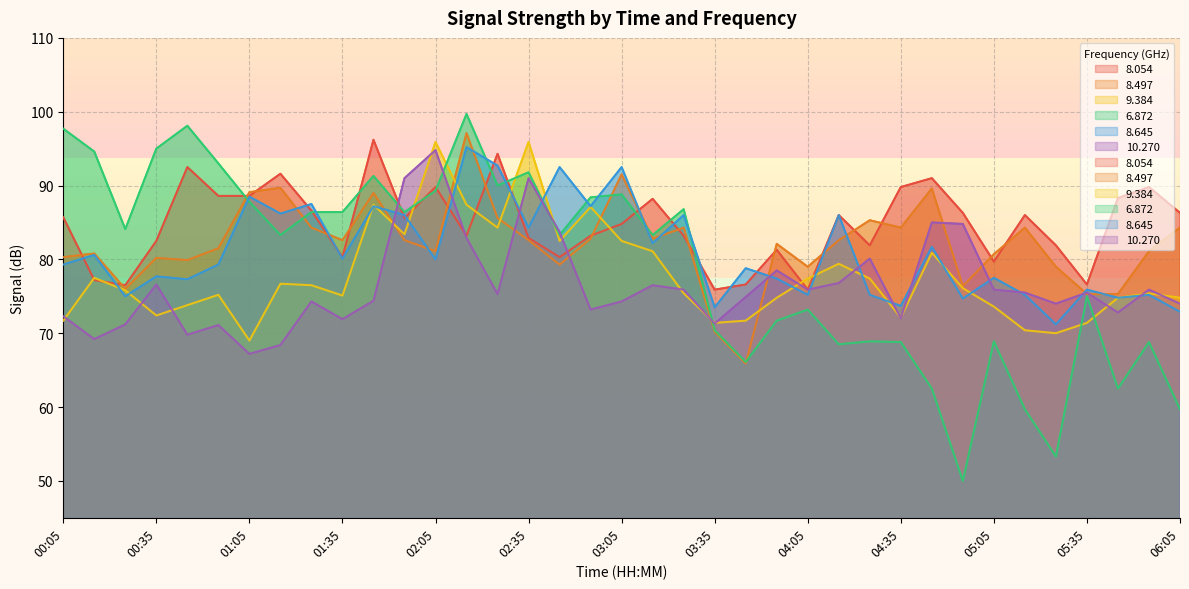

What is the total value across all series at 03:45?

434.0